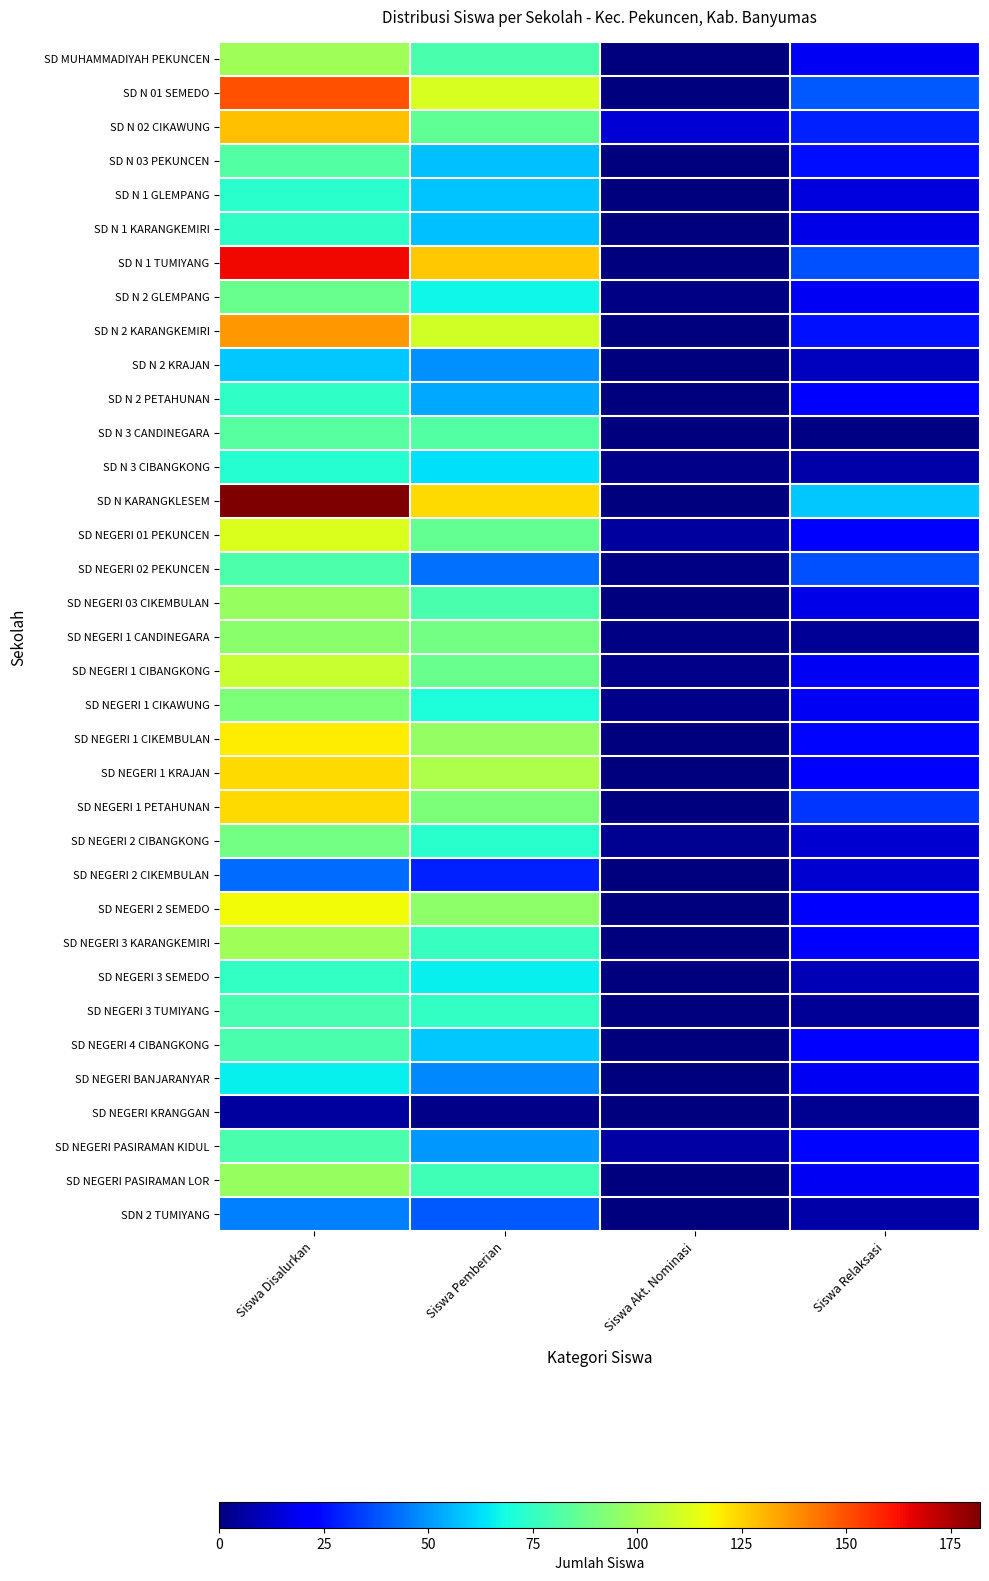

Which series has the largest total across all categories?

SD N KARANGKLESEM